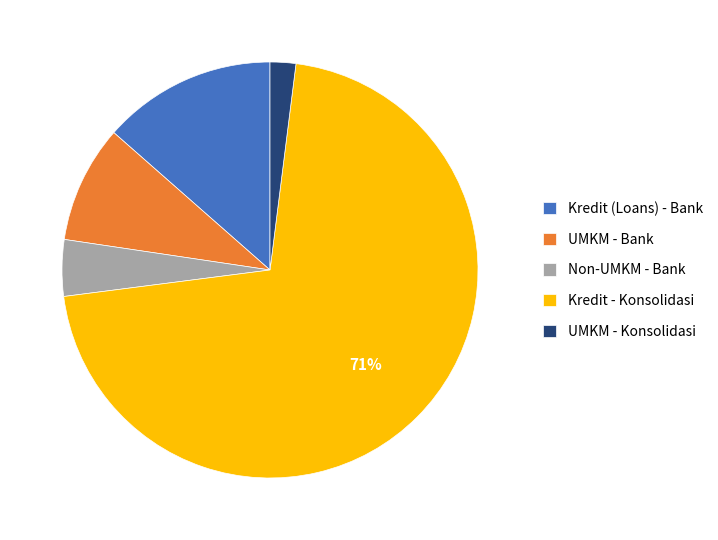

Which has a higher value, Non-UMKM - Bank or UMKM - Bank?

UMKM - Bank